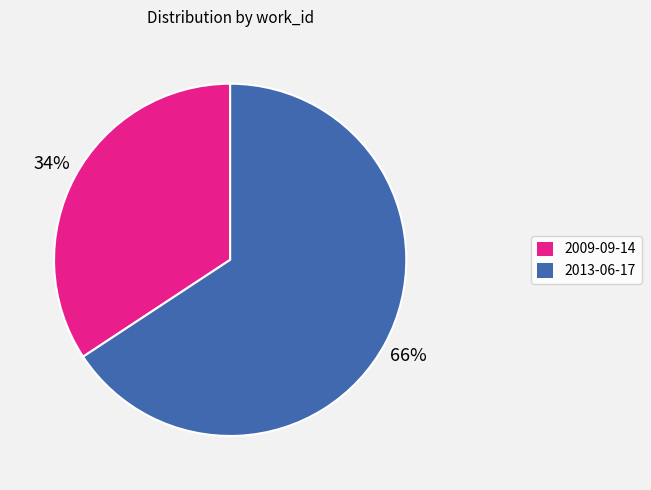

Which slice is the smallest?

2009-09-14